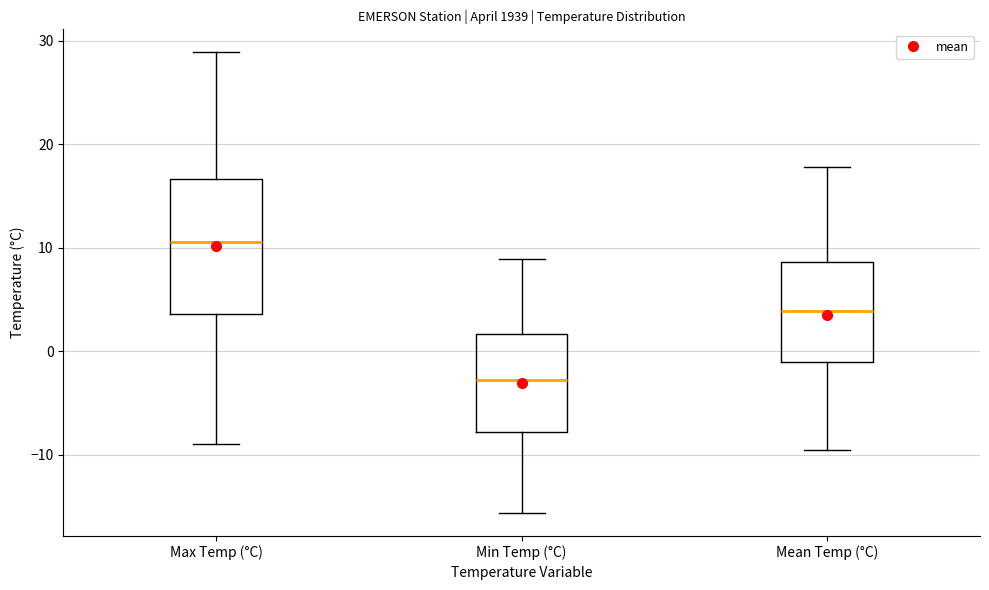

Reading left to right, transcribe this box plot: for each box, give where its median line is, the range the box spans, and where its two whiskers end, as read against the y-axis. The values are not printed on the chart, so give them approximately, as read against the axis.

Max Temp (°C): median 11, box 4 to 17, whiskers -9 to 29
Min Temp (°C): median -3, box -8 to 2, whiskers -16 to 9
Mean Temp (°C): median 4, box -1 to 9, whiskers -9 to 18